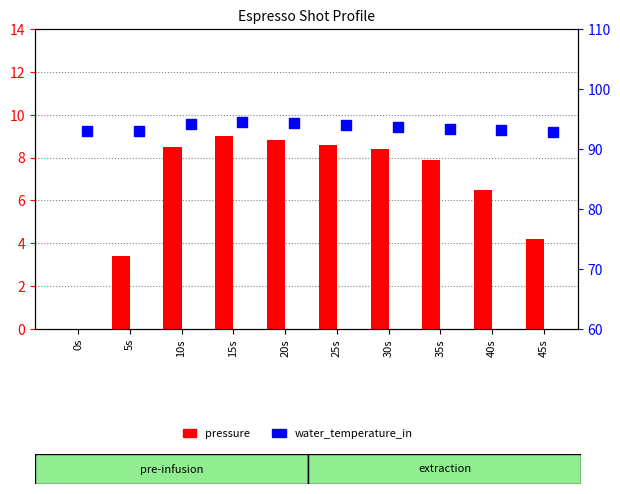

At which category is the sum across all series the highest?

15s